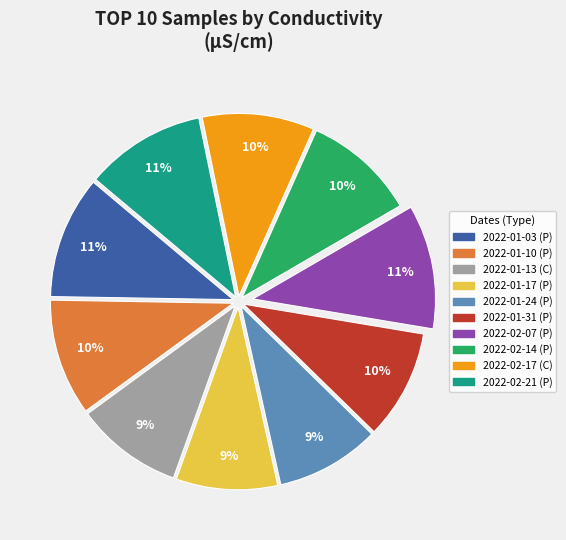

To the nearest percent, what is the average slice percentage?

10%